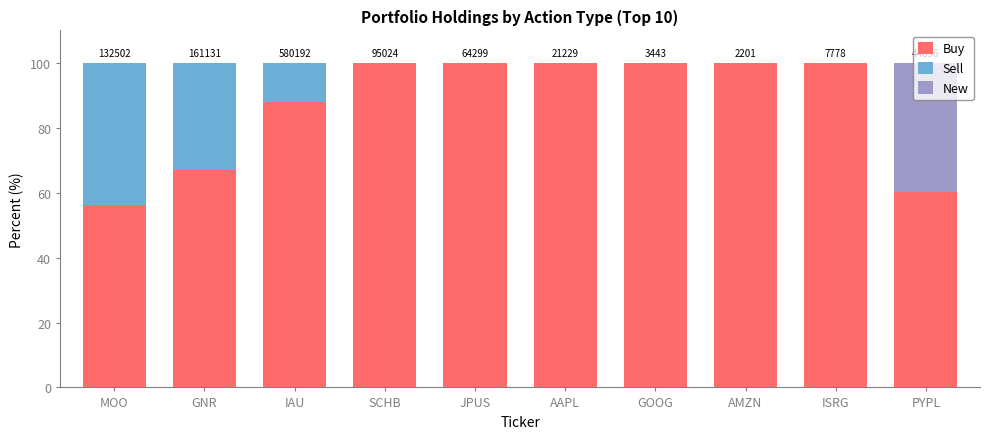

What is the sum of the Buy values at AMZN and JPUS?

200.0